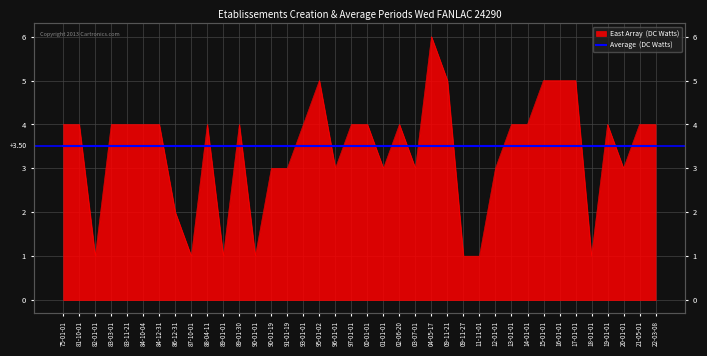

What is the label of the 29th point from the right?

88-04-11